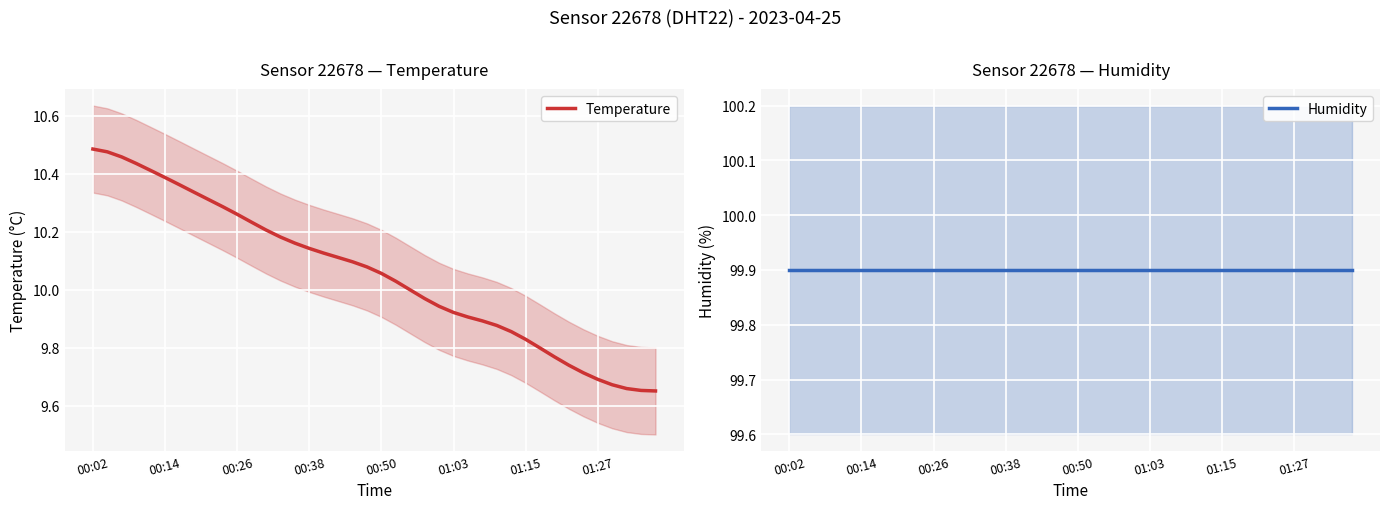

Which series has the largest range (max minus min)?

Temperature